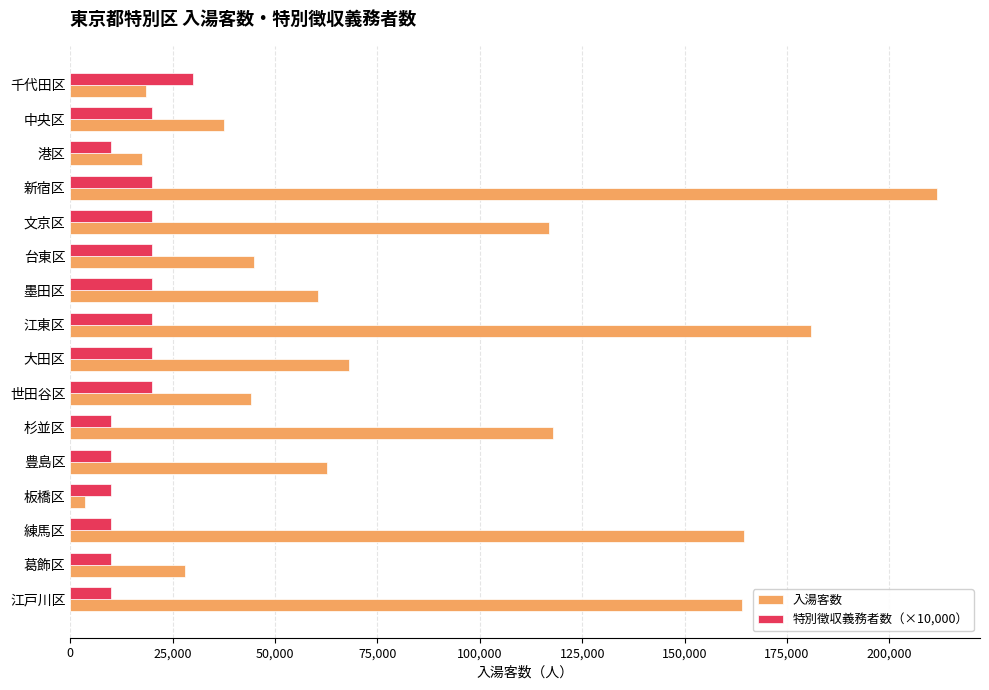

Count the number of categories in the chart.

16